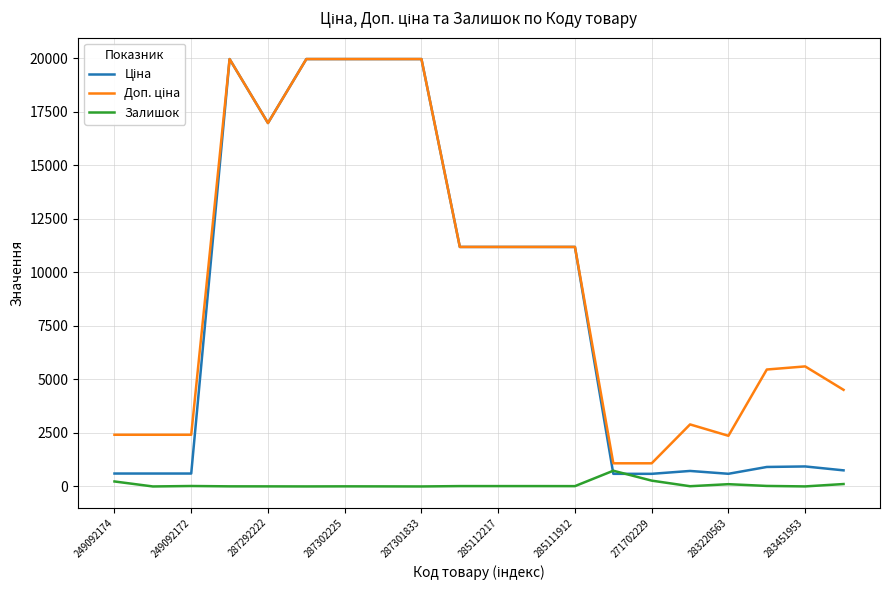

What is the greatest value displayed?

19964.2